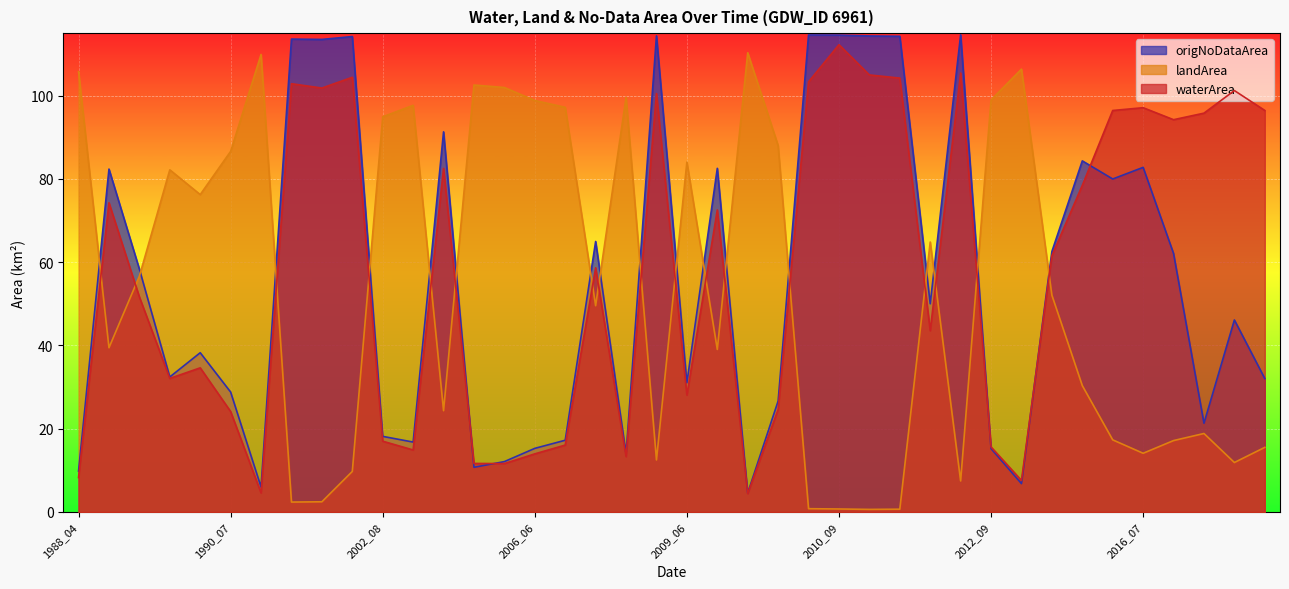

Which label corresponds to the largest value in the chart?

2012_04